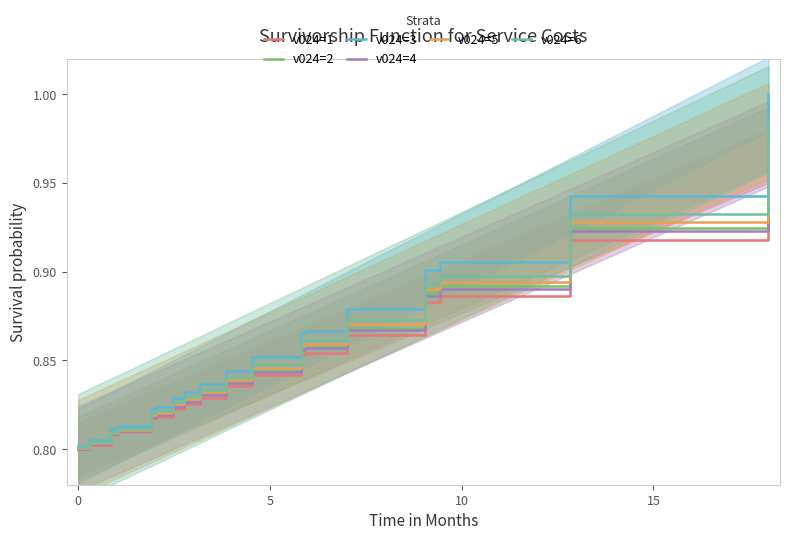

Which series changed the most between 5 and 18?

v024=3